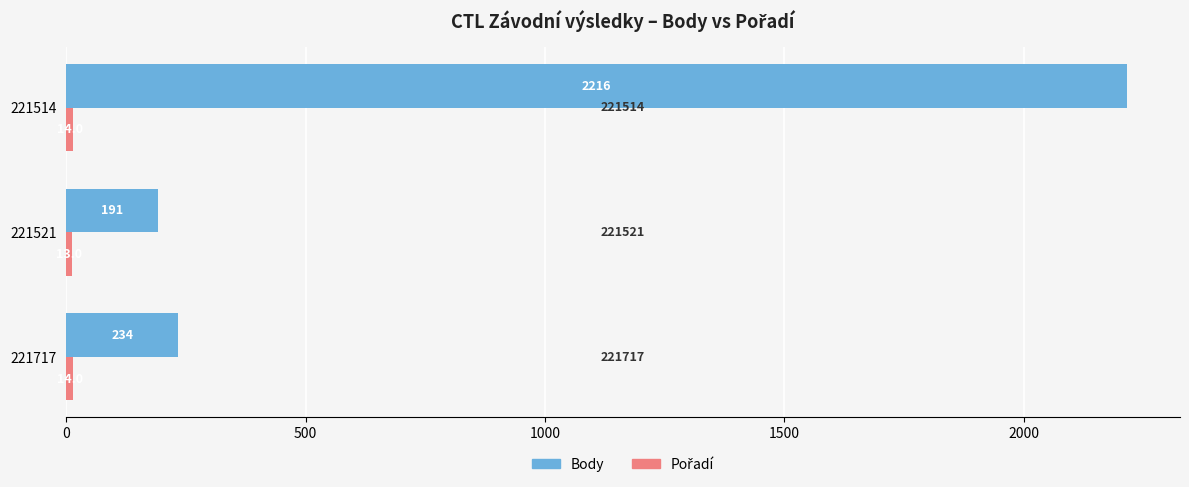

What is the approximate value of Body at 221717?

234